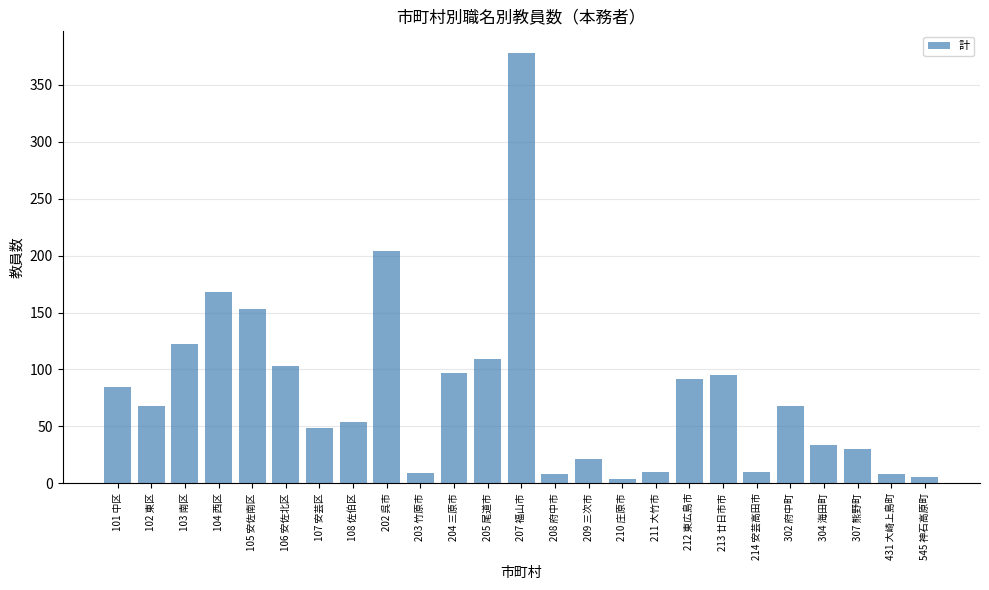

At which category does the chart reach its peak across all series?

207 福山市